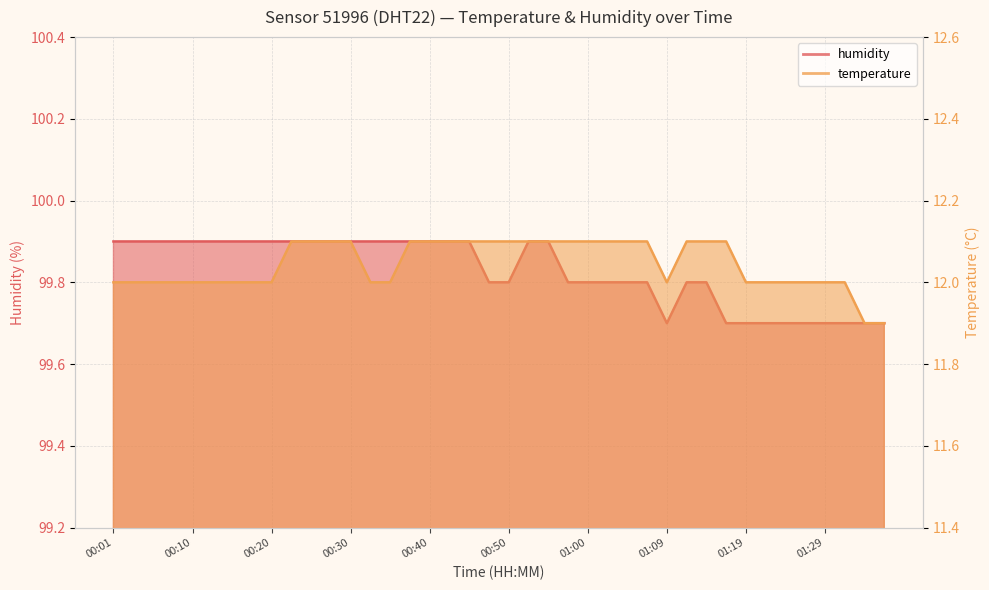

Reading left to right, extract all data points from this chart.

temperature: 00:01=12.0	00:03=12.0	00:05=12.0	00:08=12.0	00:10=12.0	00:13=12.0	00:15=12.0	00:18=12.0	00:20=12.0	00:23=12.1	00:25=12.1	00:28=12.1	00:30=12.1	00:32=12.0	00:35=12.0	00:37=12.1	00:40=12.1	00:42=12.1	00:45=12.1	00:47=12.1	00:50=12.1	00:52=12.1	00:55=12.1	00:57=12.1	01:00=12.1	01:02=12.1	01:05=12.1	01:07=12.1	01:09=12.0	01:12=12.1	01:14=12.1	01:17=12.1	01:19=12.0	01:22=12.0	01:24=12.0	01:26=12.0	01:29=12.0	01:31=12.0	01:34=11.9	01:36=11.9
humidity: 00:01=99.9	00:03=99.9	00:05=99.9	00:08=99.9	00:10=99.9	00:13=99.9	00:15=99.9	00:18=99.9	00:20=99.9	00:23=99.9	00:25=99.9	00:28=99.9	00:30=99.9	00:32=99.9	00:35=99.9	00:37=99.9	00:40=99.9	00:42=99.9	00:45=99.9	00:47=99.8	00:50=99.8	00:52=99.9	00:55=99.9	00:57=99.8	01:00=99.8	01:02=99.8	01:05=99.8	01:07=99.8	01:09=99.7	01:12=99.8	01:14=99.8	01:17=99.7	01:19=99.7	01:22=99.7	01:24=99.7	01:26=99.7	01:29=99.7	01:31=99.7	01:34=99.7	01:36=99.7